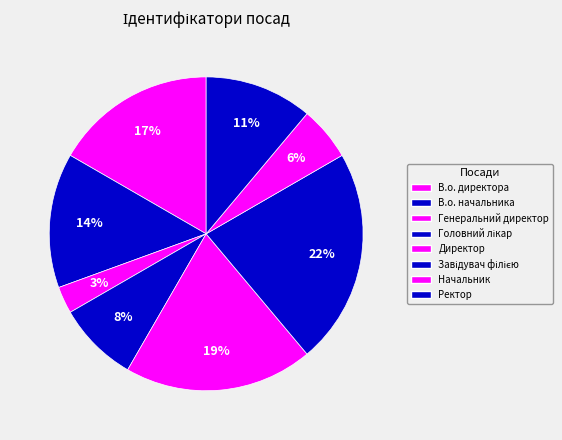

Which has a higher value, В.о. начальника or Генеральний директор?

В.о. начальника